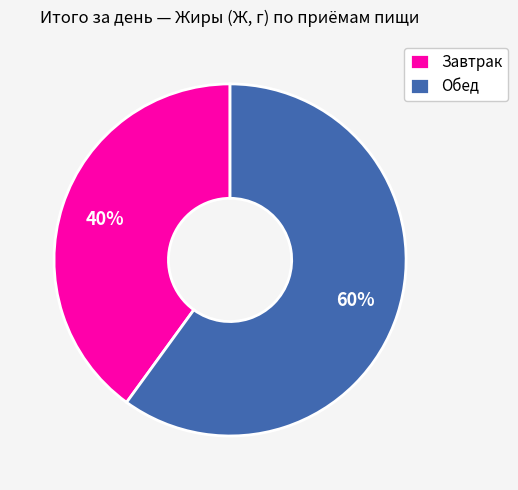

What is the smallest slice in the pie chart?

Завтрак